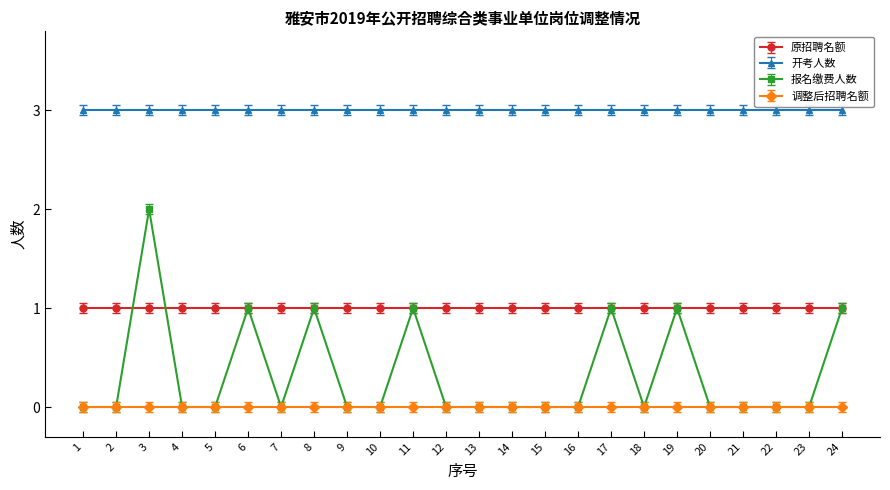

Is it true that 报名缴费人数 equals -1 at 2?

False